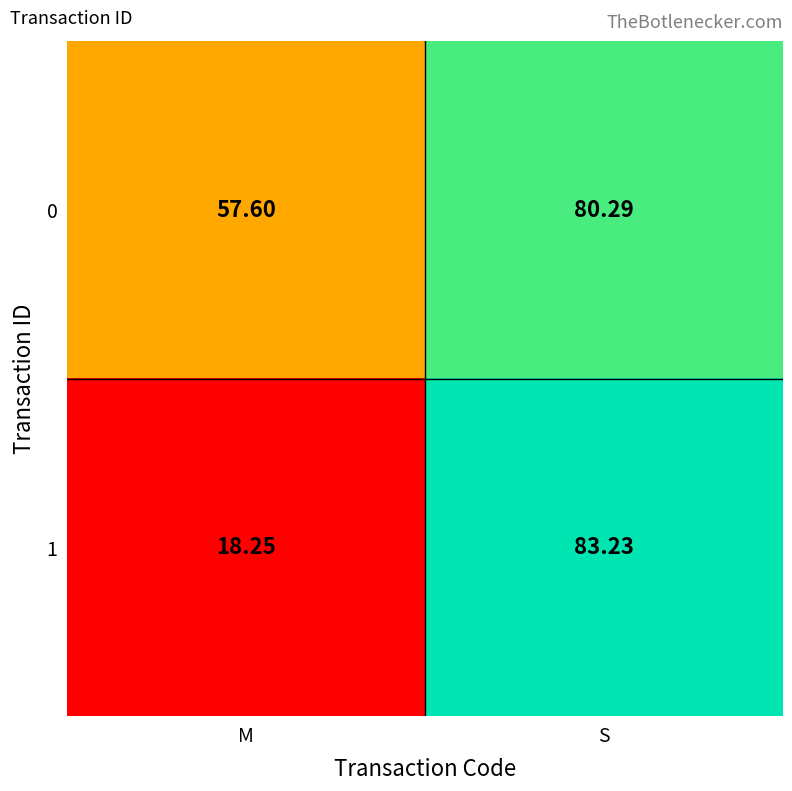

At which label does 0 first exceed 80?

S